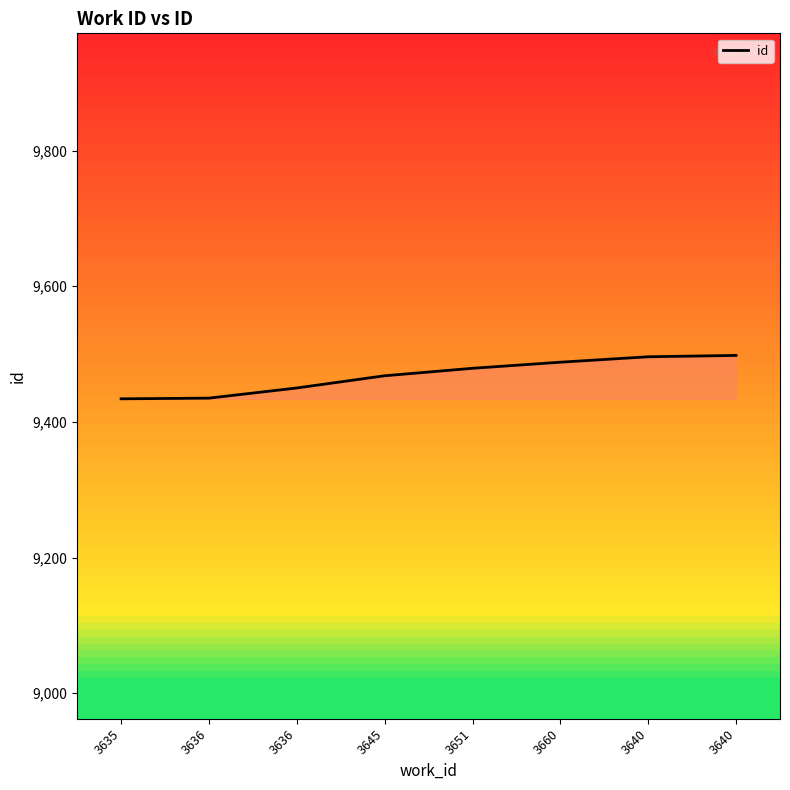

Does the chart display data point markers on the line(s)?

No